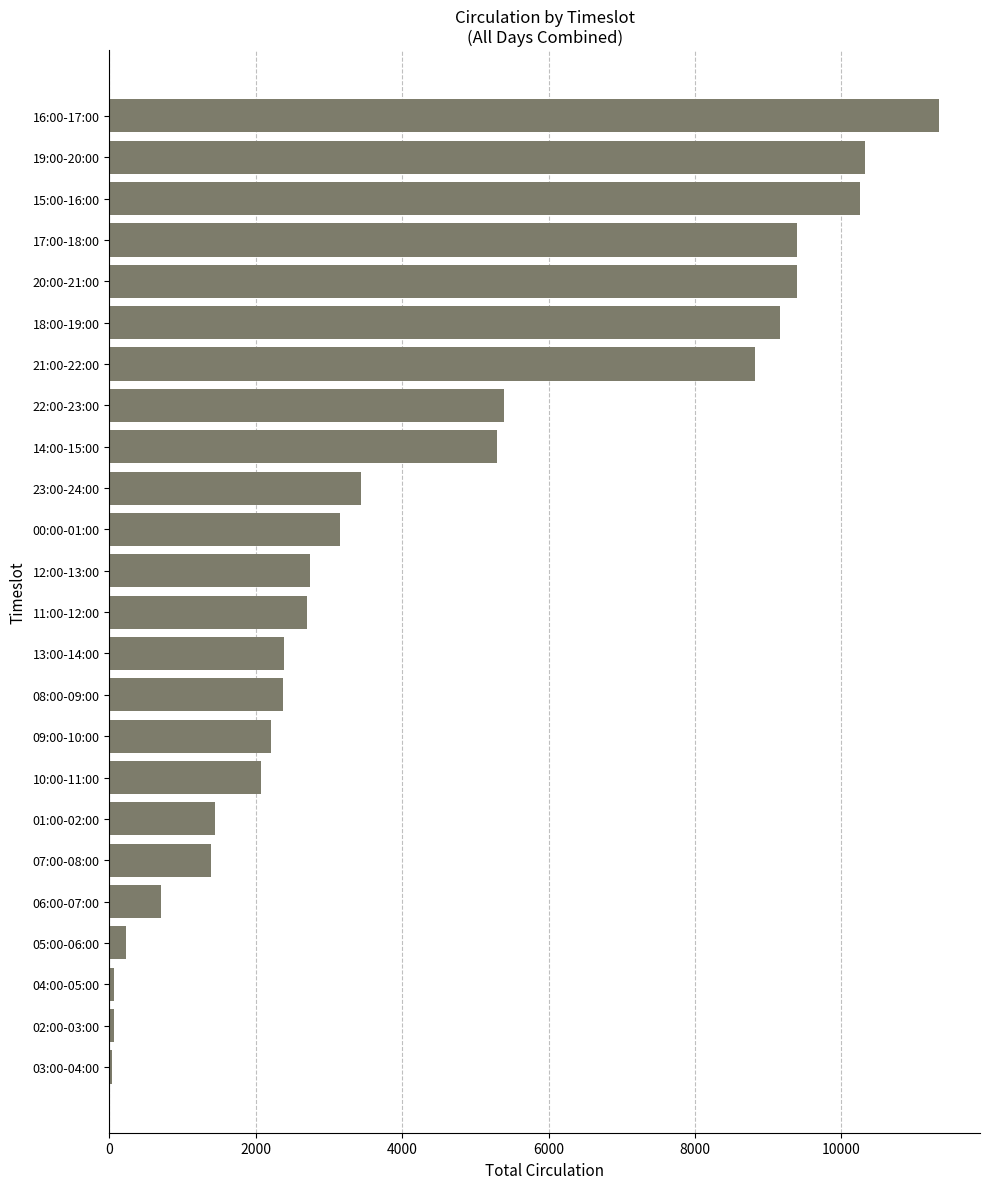

What is the maximum value shown in the chart?

11326